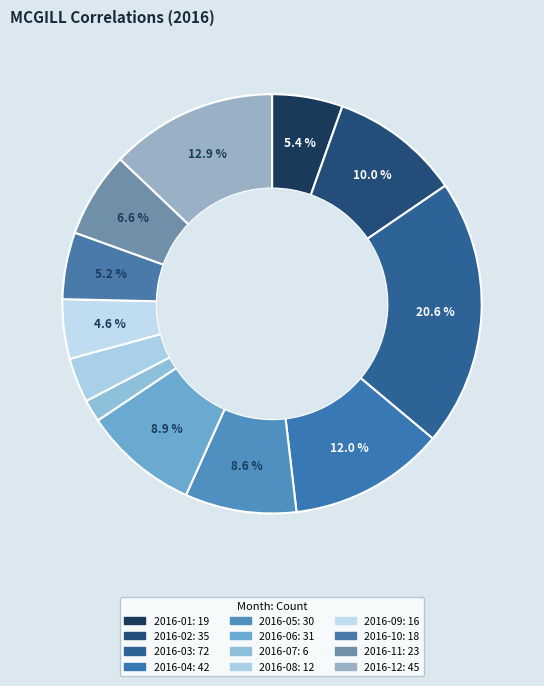

What is the change in value from 2016-03 to 2016-10?

-54